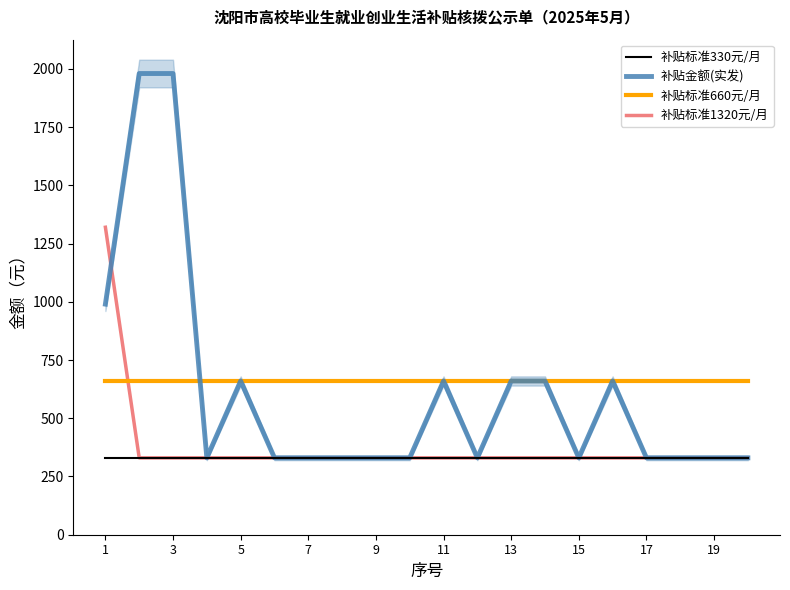

The value of 补贴金额(实发) at 13 is 875. True or false?

False